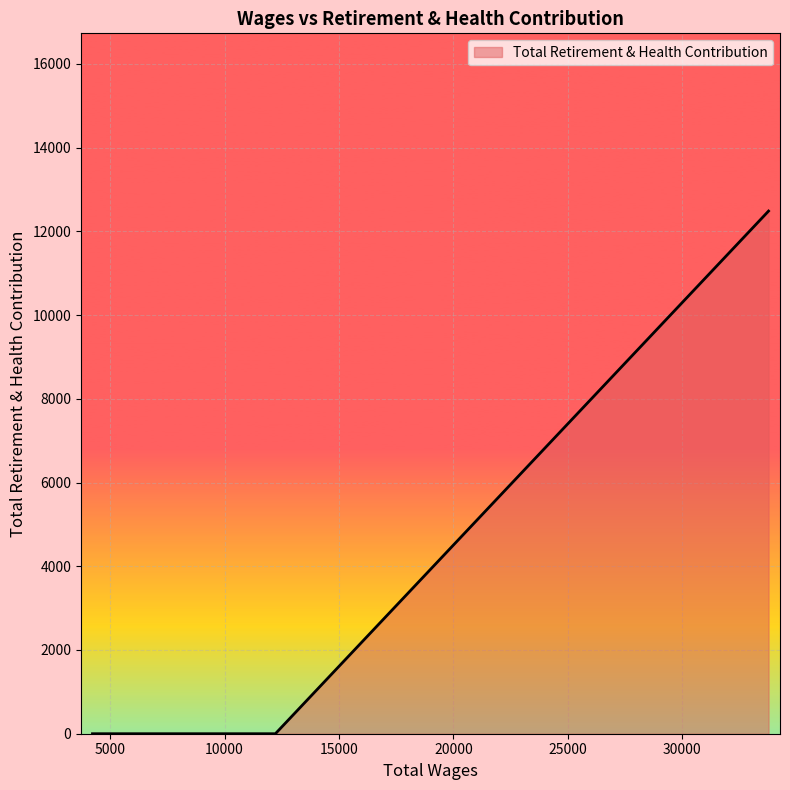

How many lines are shown in the chart?

1